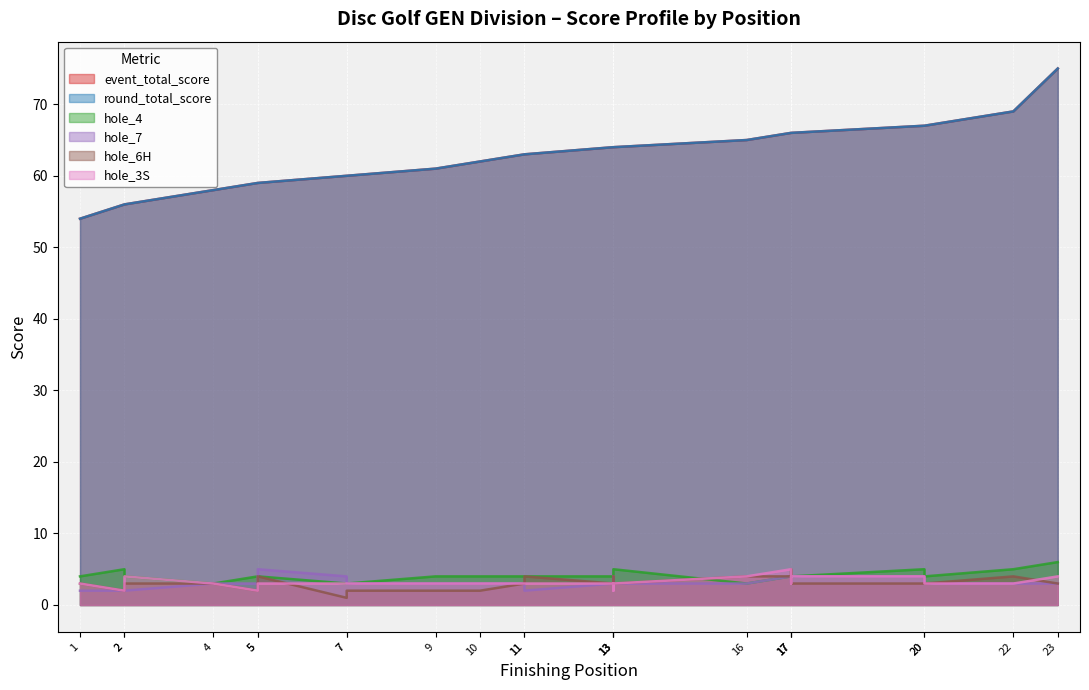

How many data points in hole_3S are above 3?

6